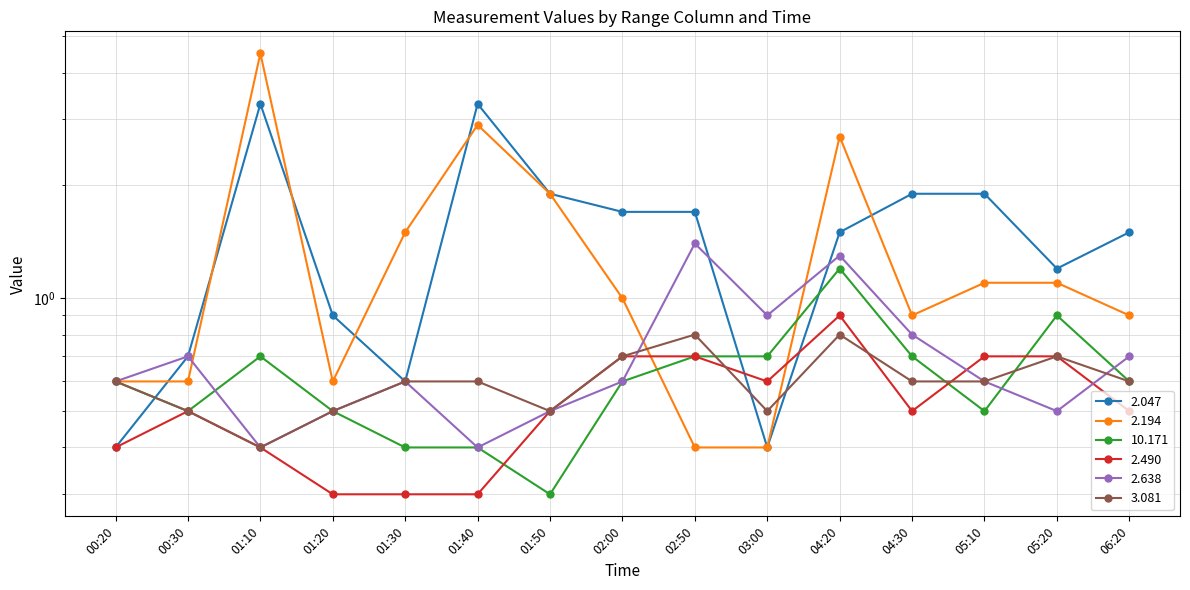

The 3.081 series shows 0.4 at 01:10. True or false?

True